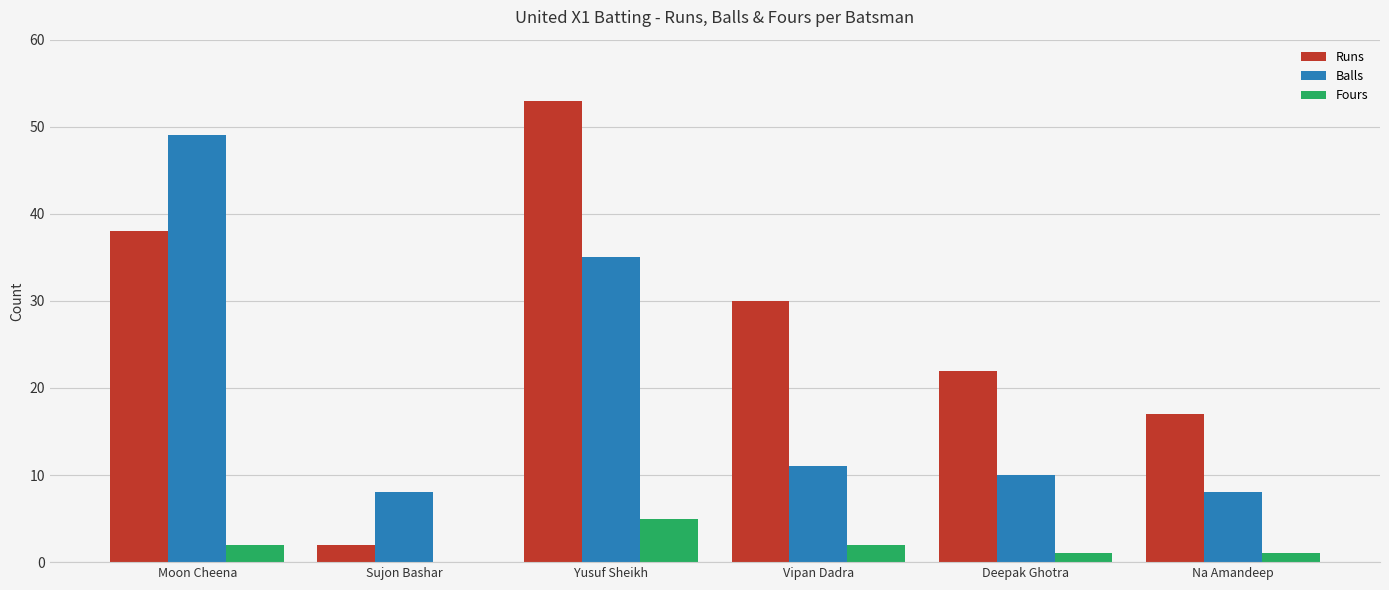

What is the total value across all series at Na Amandeep?

26